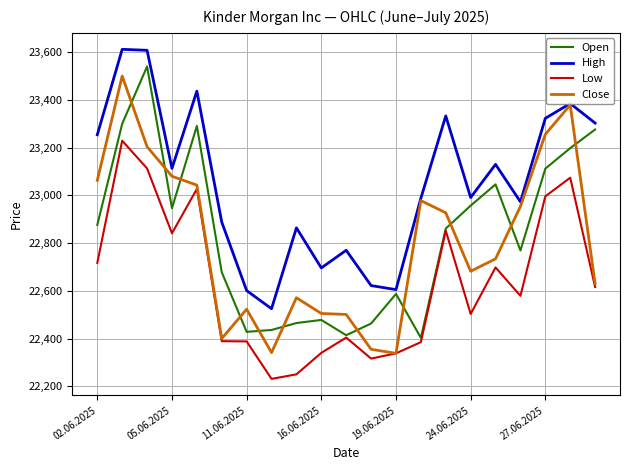

What is the maximum value for High?

23612